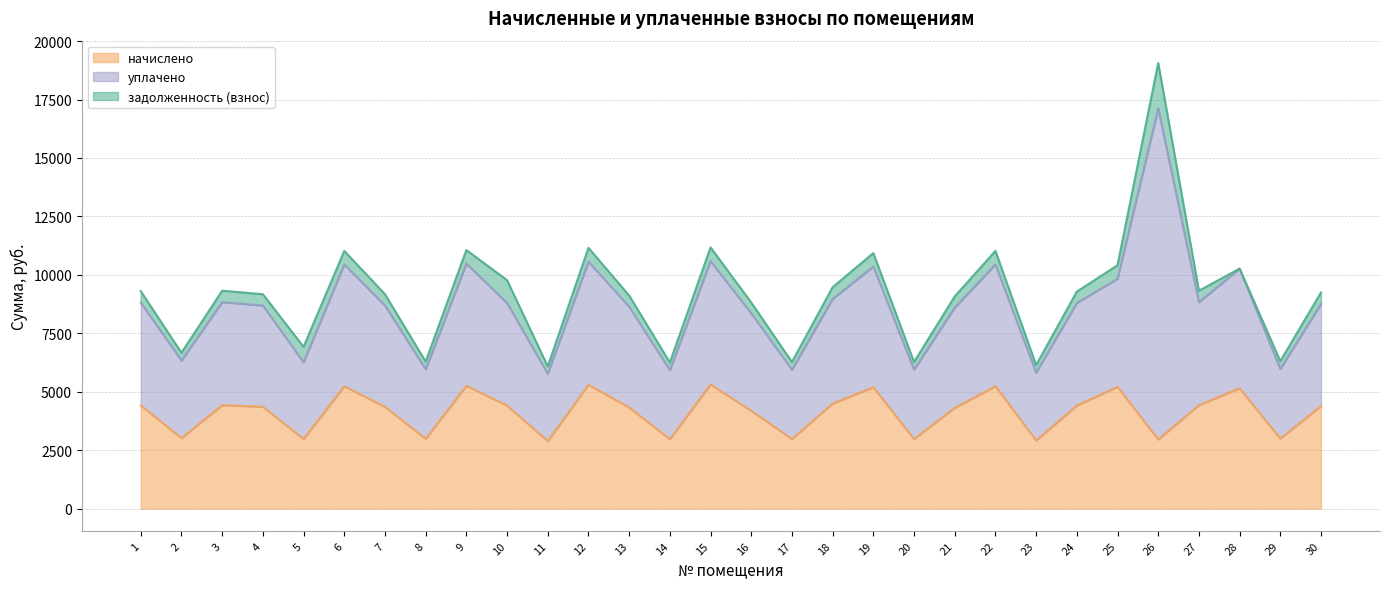

What are all the series names shown in the legend?

задолженность (взнос), начислено, уплачено